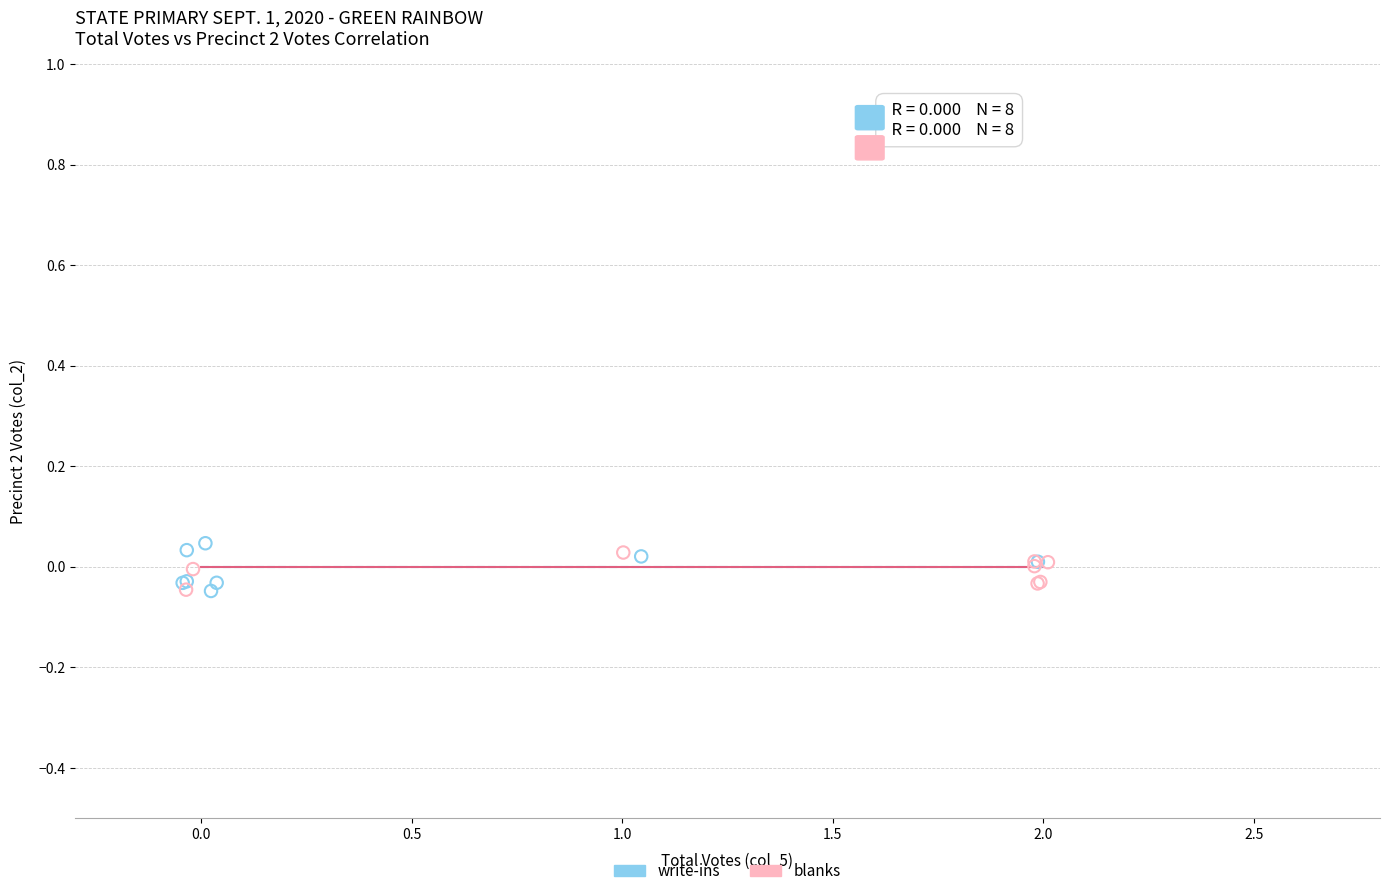

Which series has the widest spread of Y values?

write-ins